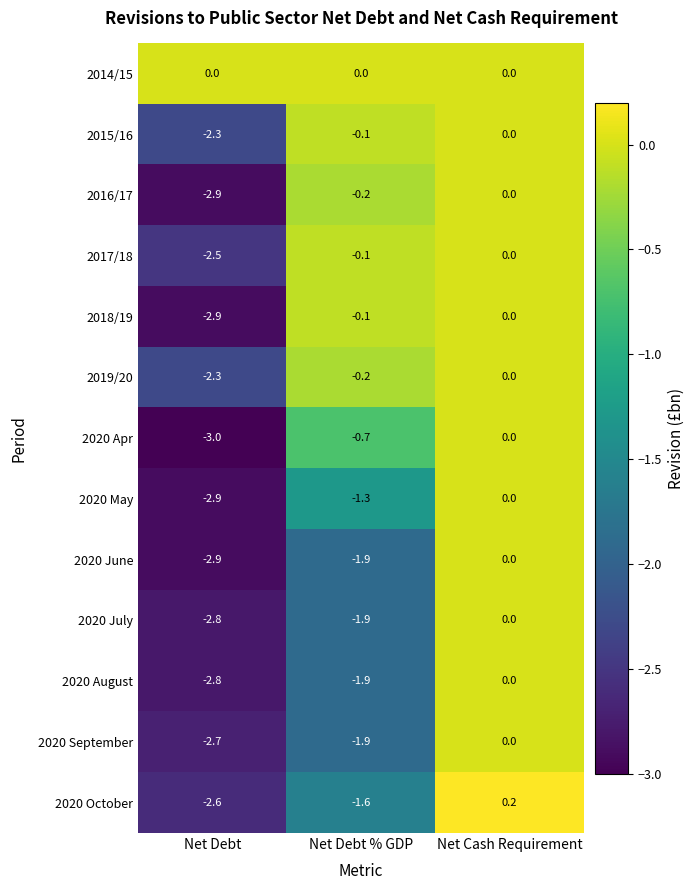

What is the sum of the 2020 September values at Net Debt and Net Debt % GDP?

-4.6